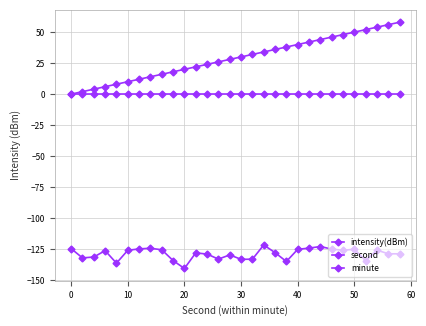

How many lines are shown in the chart?

3